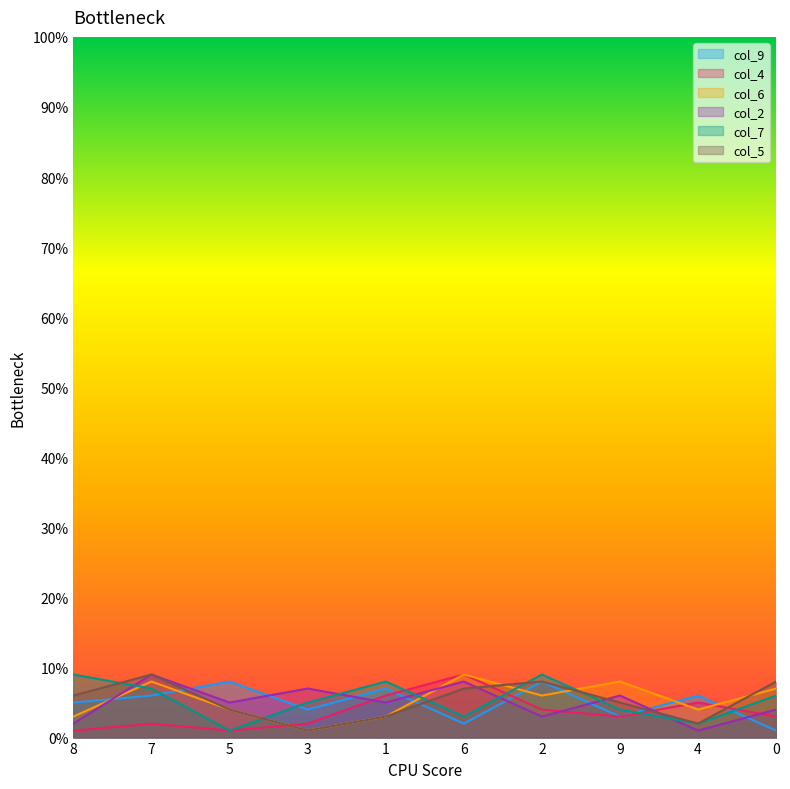

What is the maximum value for col_7?

9